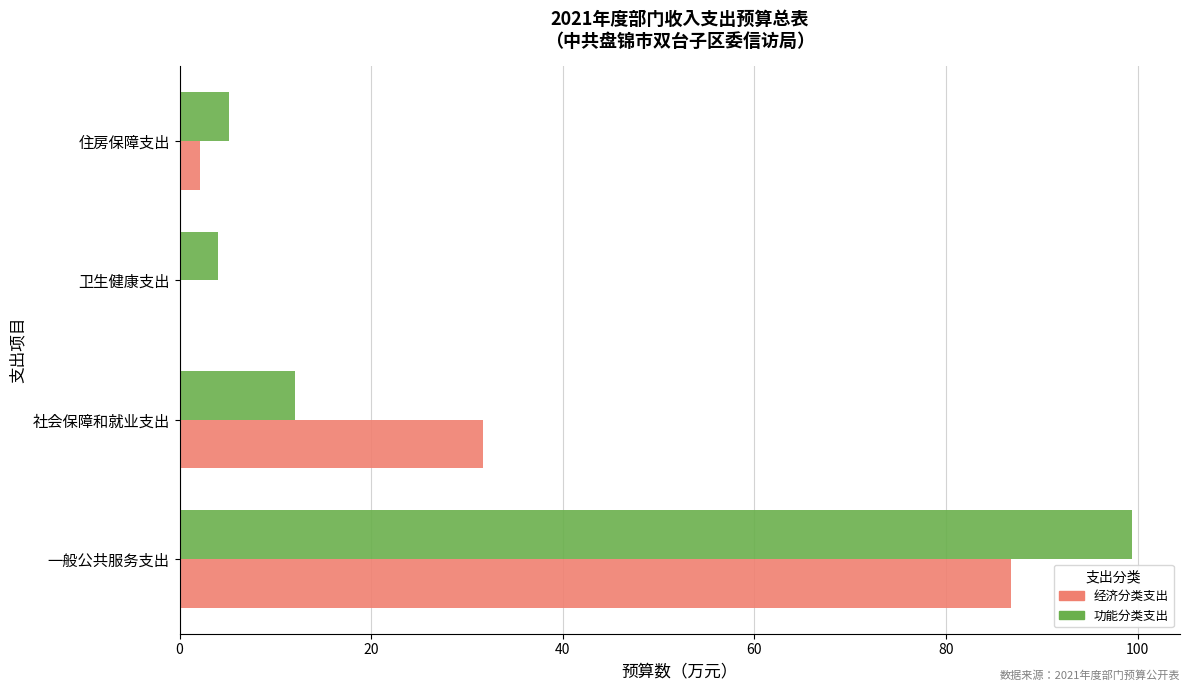

The 功能分类支出 series shows 4.1 at 卫生健康支出. True or false?

True